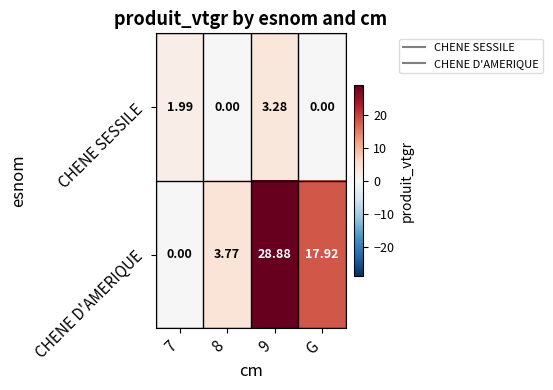

Which series has the largest total across all categories?

CHENE D'AMERIQUE